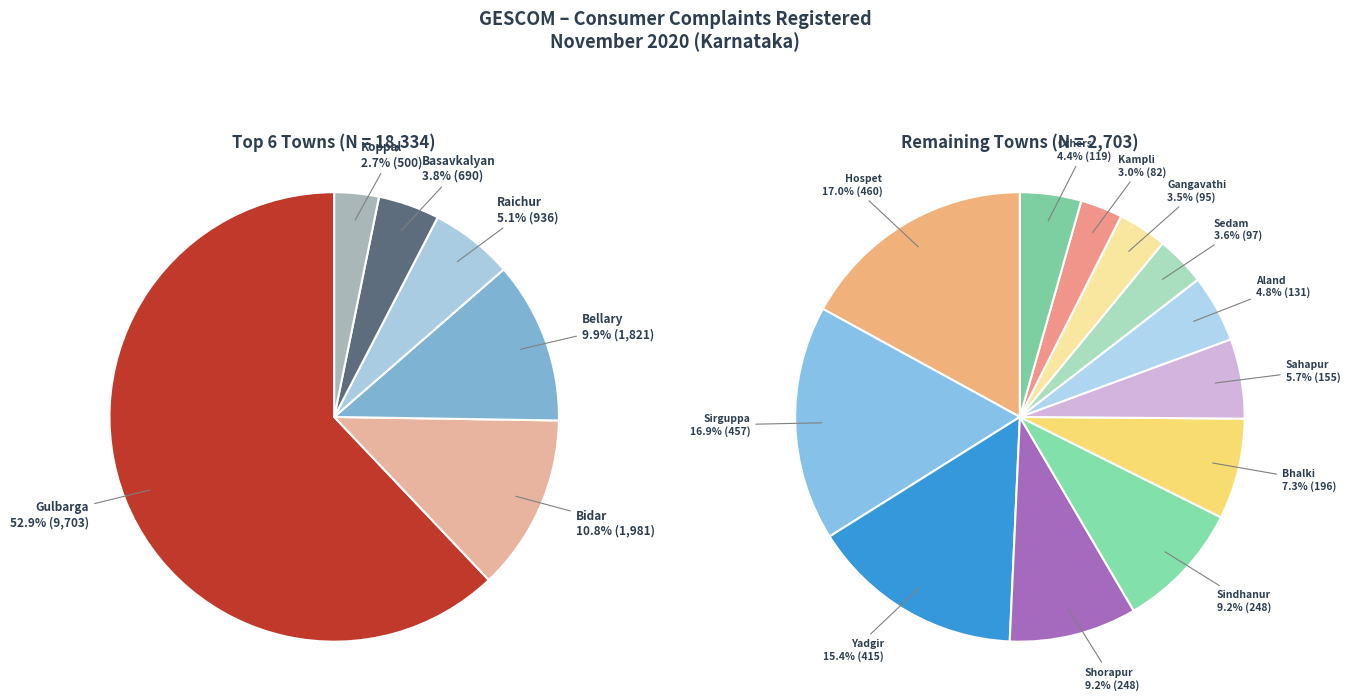

Which slice is the largest?

Gulbarga